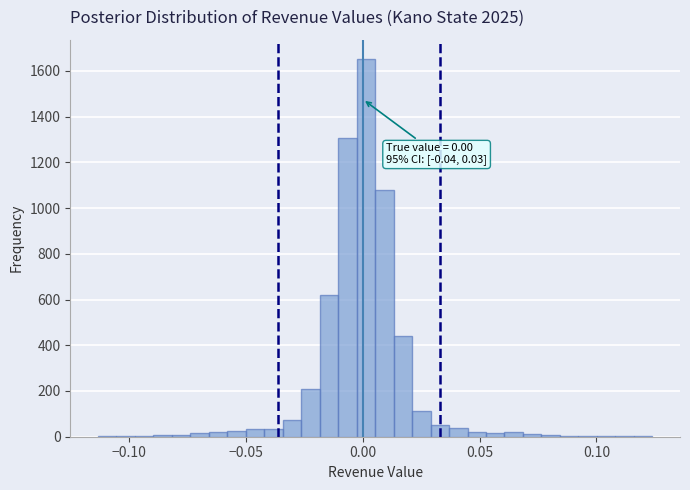

Read against the x-axis, roughly where is the centre of the tallest bar?

0.000